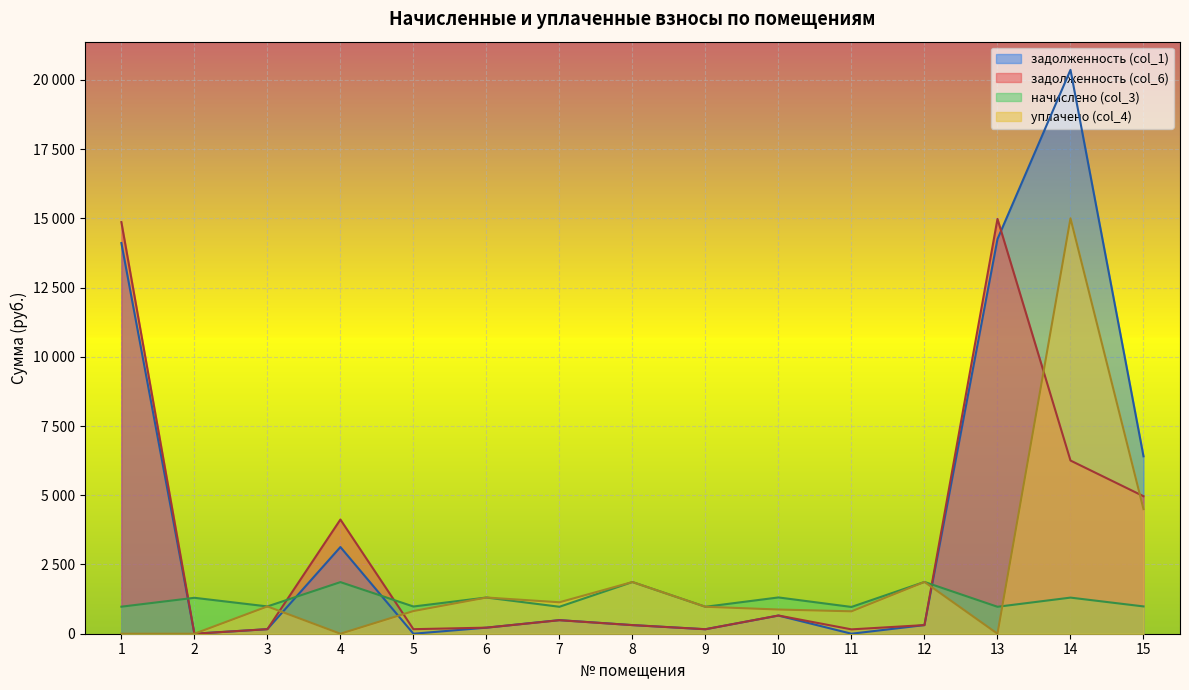

The задолженность (col_1) series shows 490.8 at 7. True or false?

True